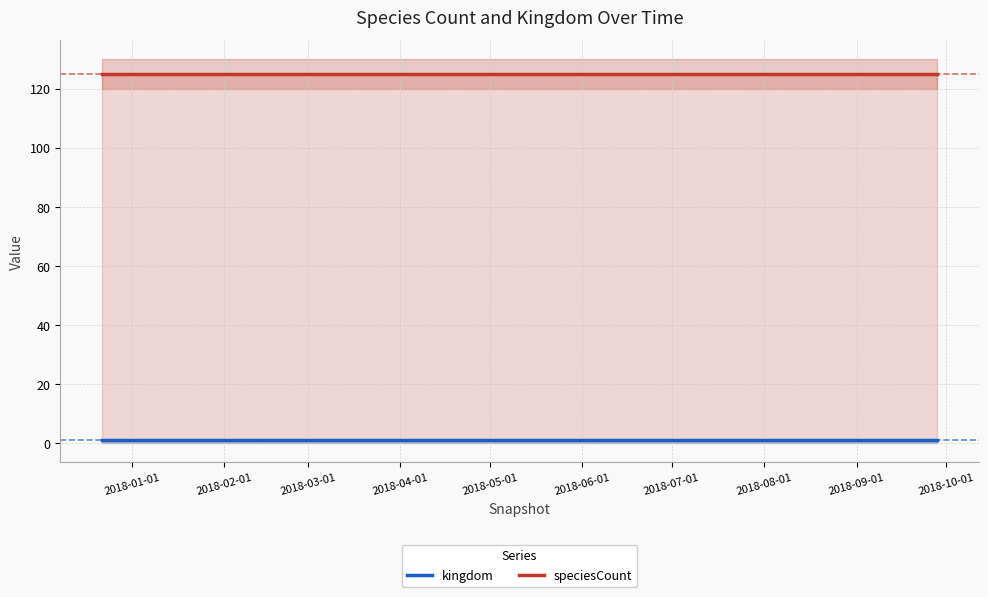

True or false: kingdom and speciesCount cross at least once.

False